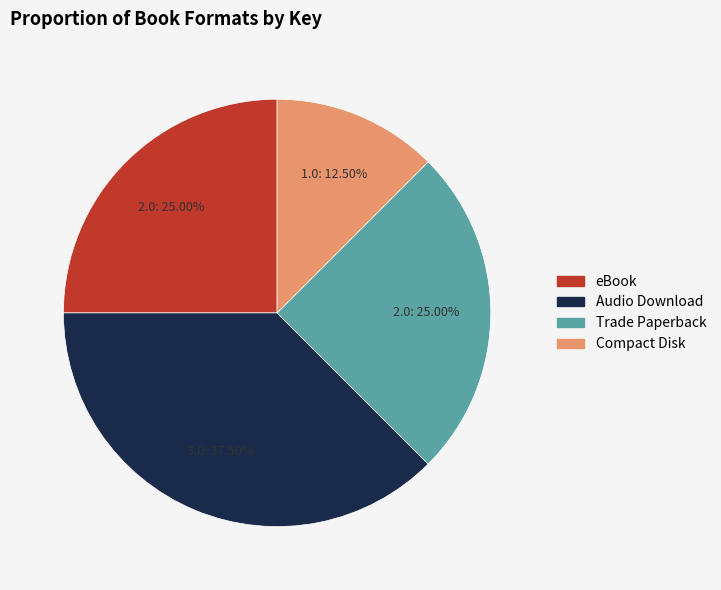

Which slice is the smallest?

Compact Disk